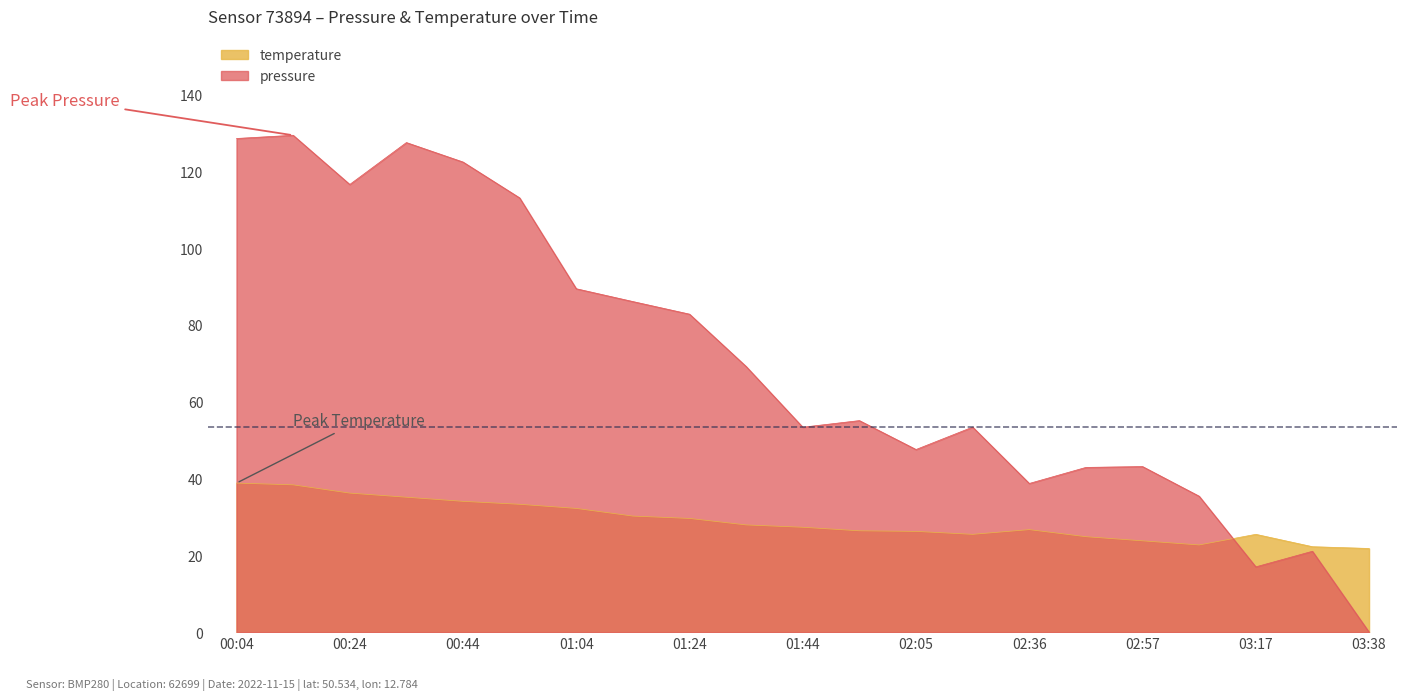

How many times do pressure and temperature cross each other?

1